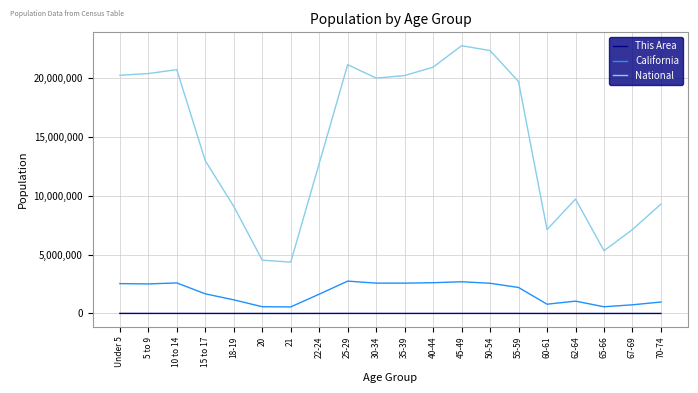

How many values in the California series are below 2204296?

10